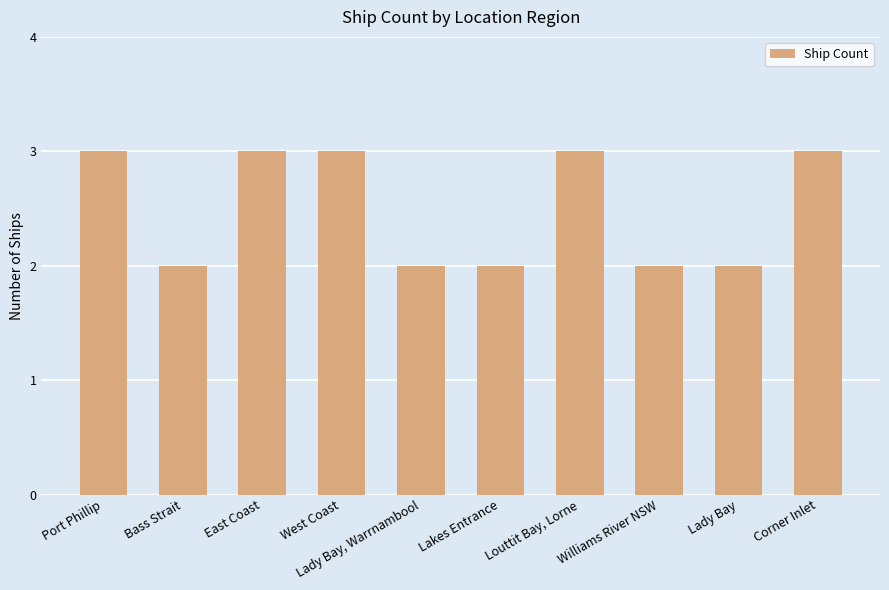

What is the label of the 6th bar from the right?

Lady Bay, Warrnambool